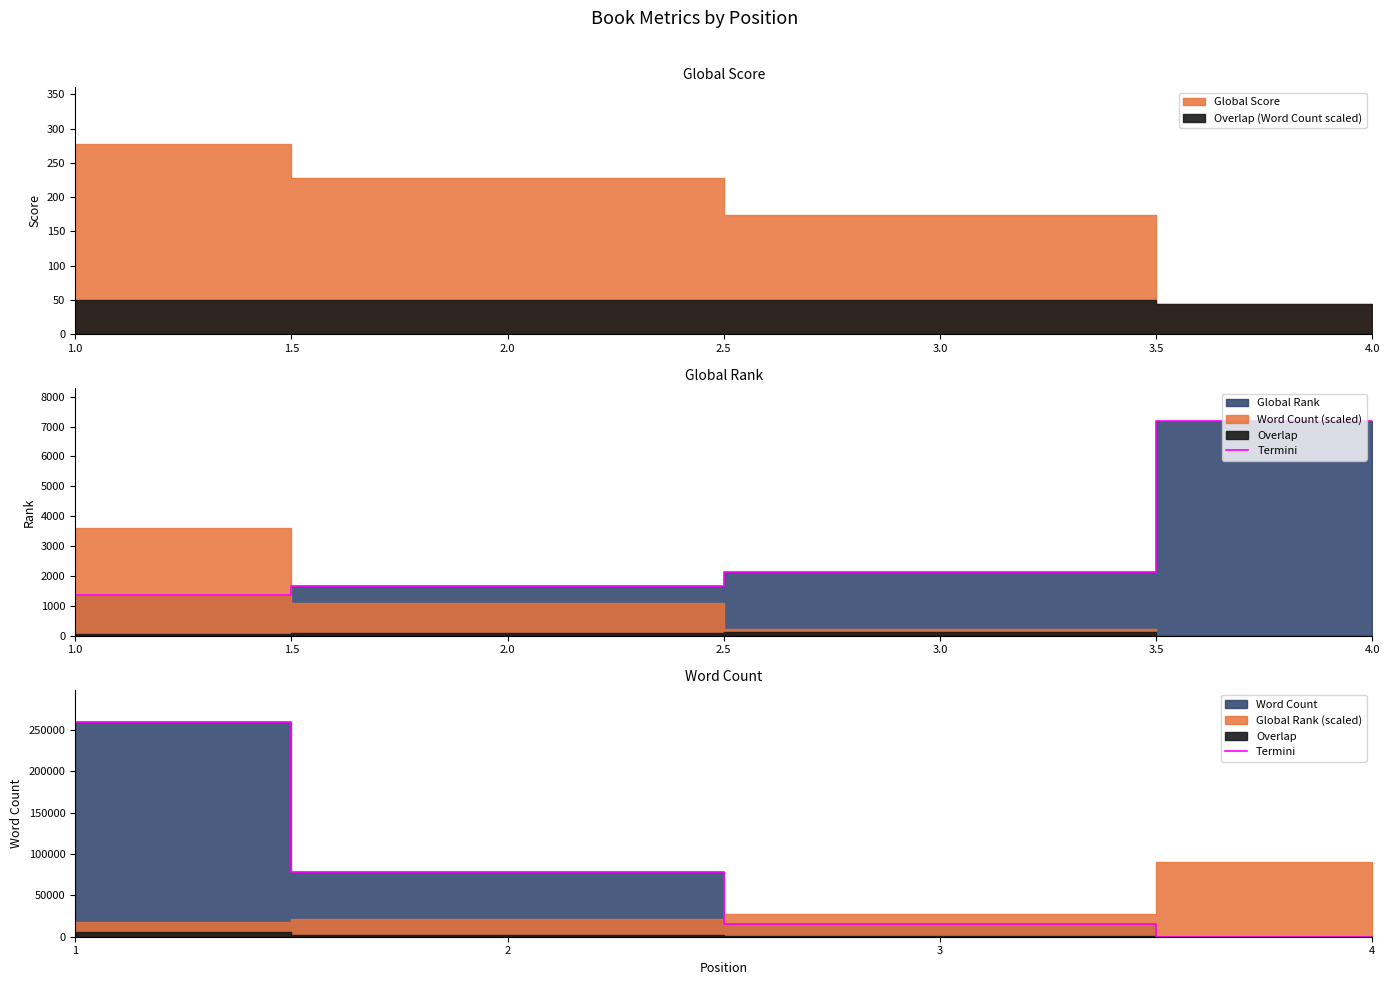

What is the change in value from 1 to 2?

-181878